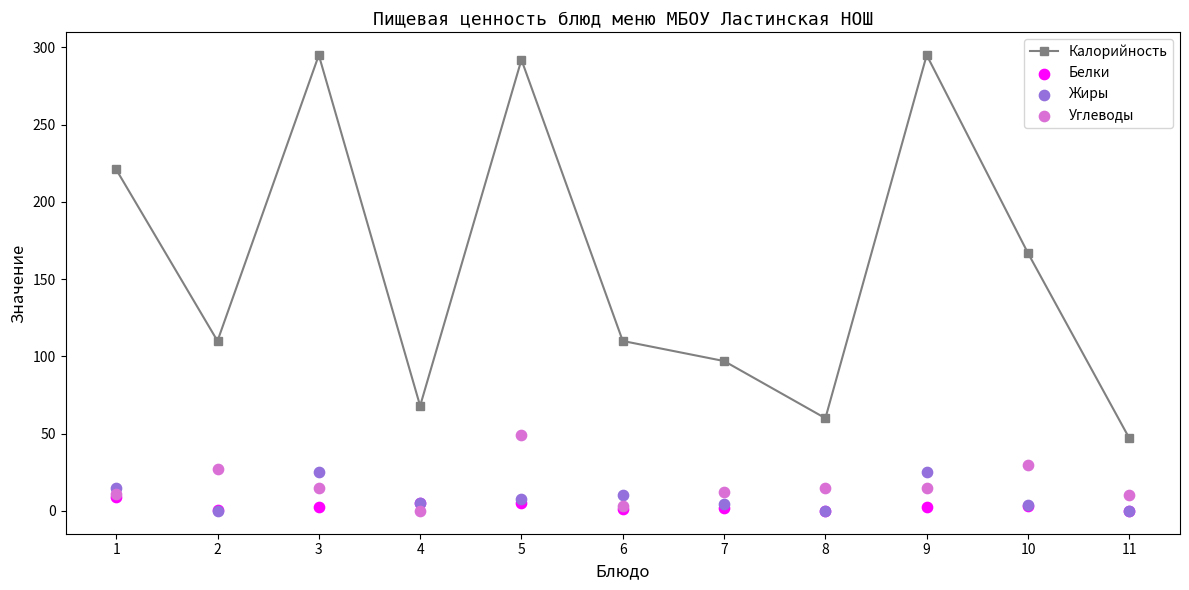

Which series has the largest total across all categories?

Калорийность